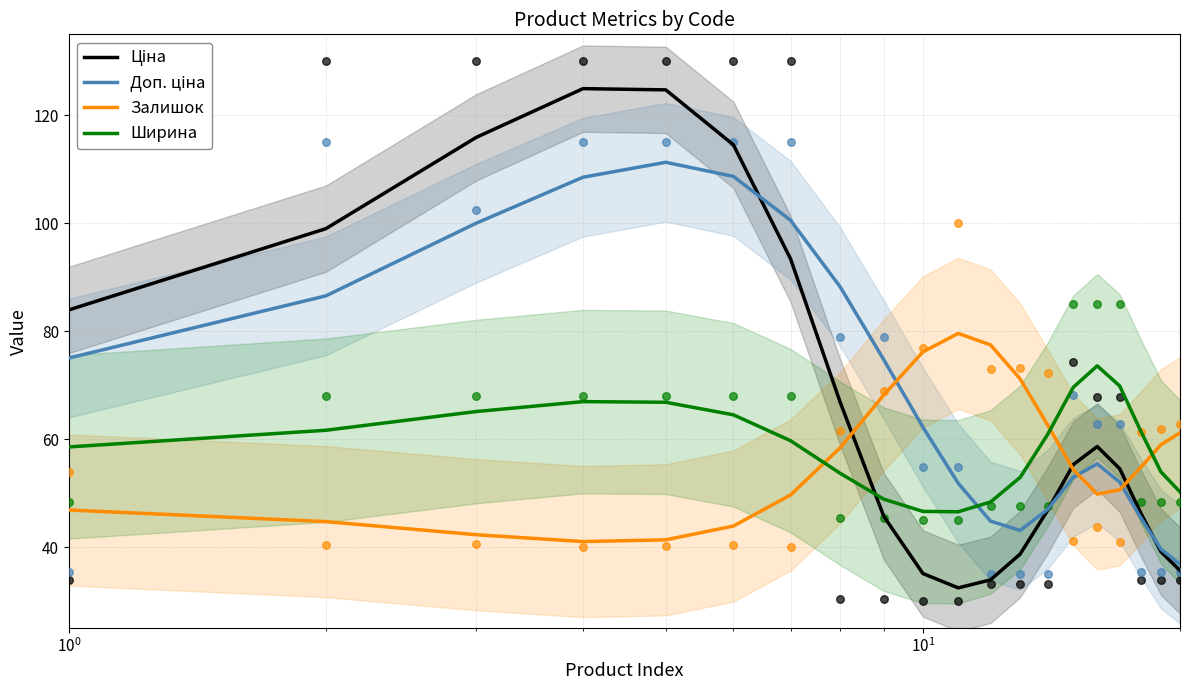

Which series reaches the minimum Y coordinate?

Ціна